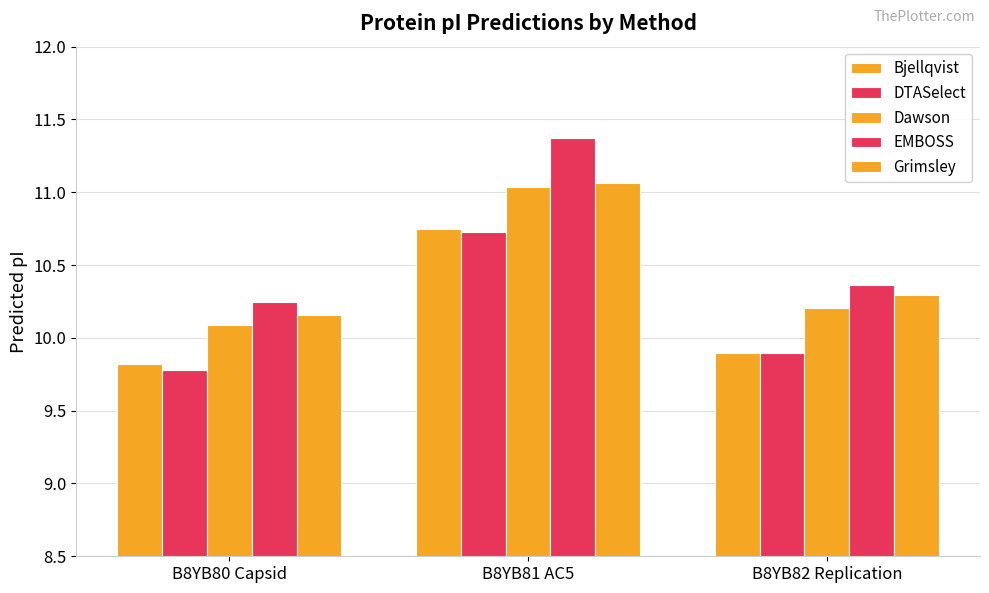

What is the difference between the highest and lowest values at B8YB82 Replication?

0.5